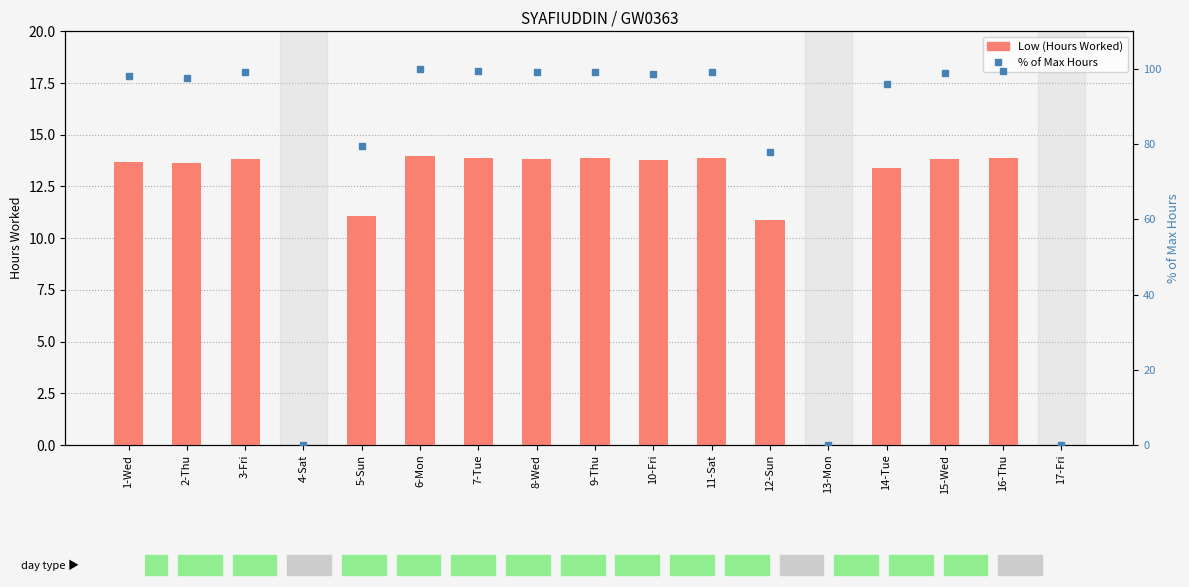

At which category is the sum across all series the highest?

6-Mon